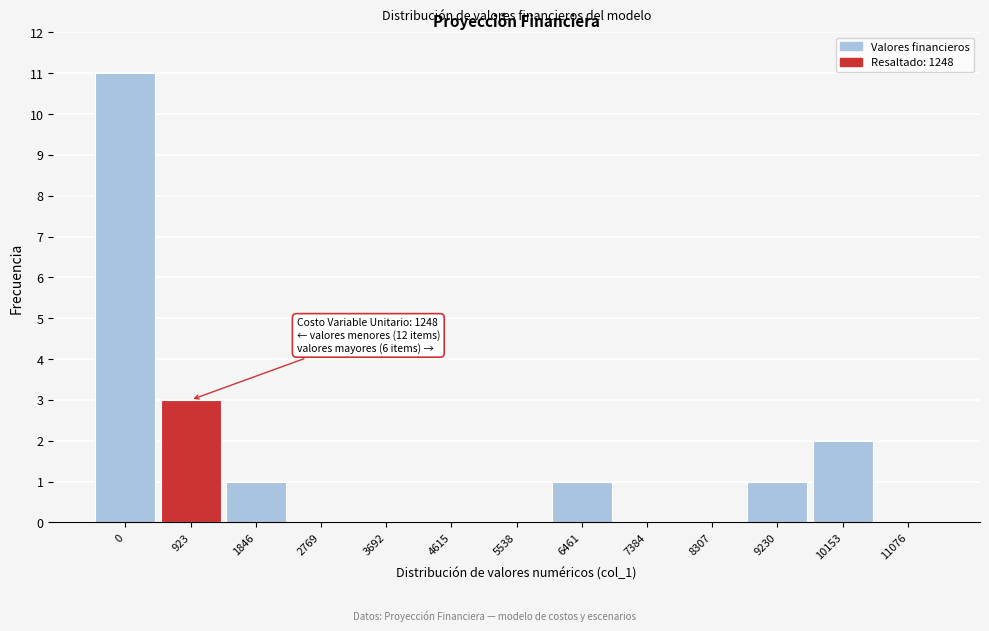

Reading left to right, extract all data points from this chart.

0=11	923=3	1846=1	2769=0	3692=0	4615=0	5538=0	6461=1	7384=0	8307=0	9230=1	10153=2	11076=0